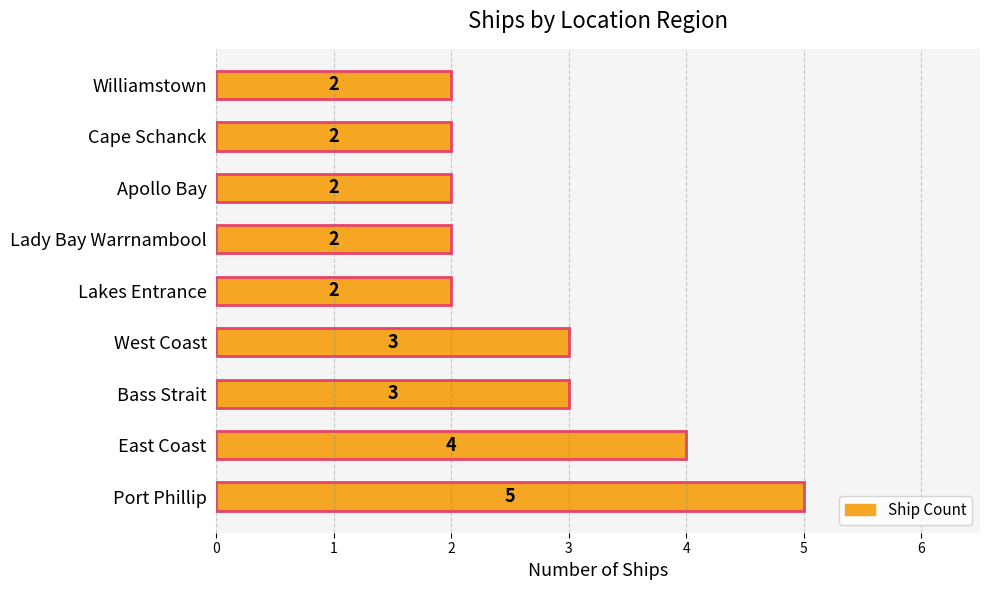

Is it true that the value at 3 is 5?

False